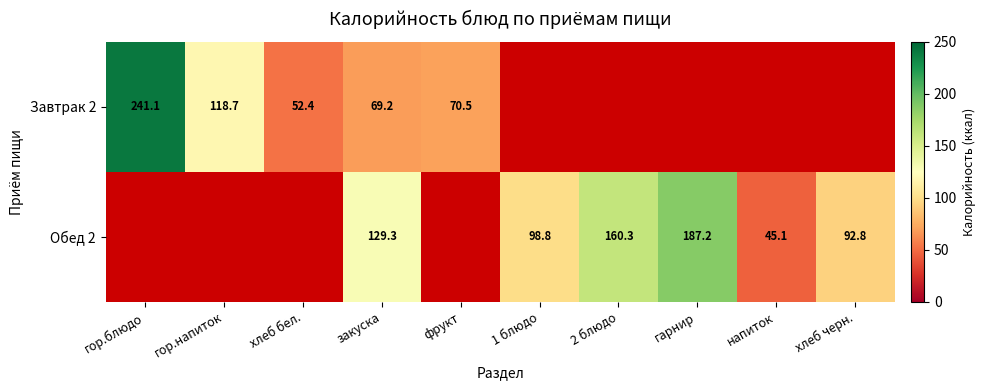

The Обед 2 series shows 92.8 at хлеб черн.. True or false?

True